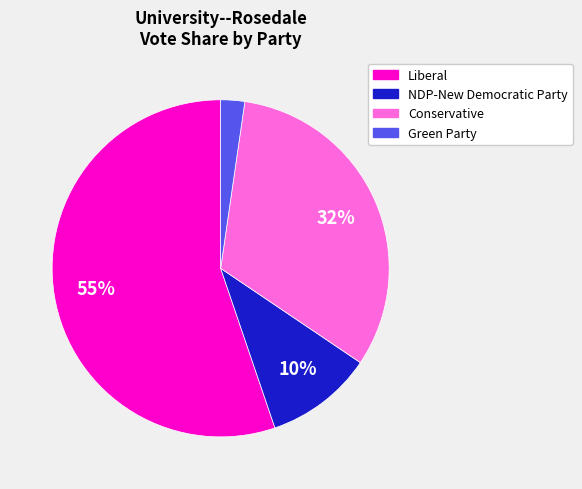

Between Liberal and NDP-New Democratic Party, which is larger?

Liberal